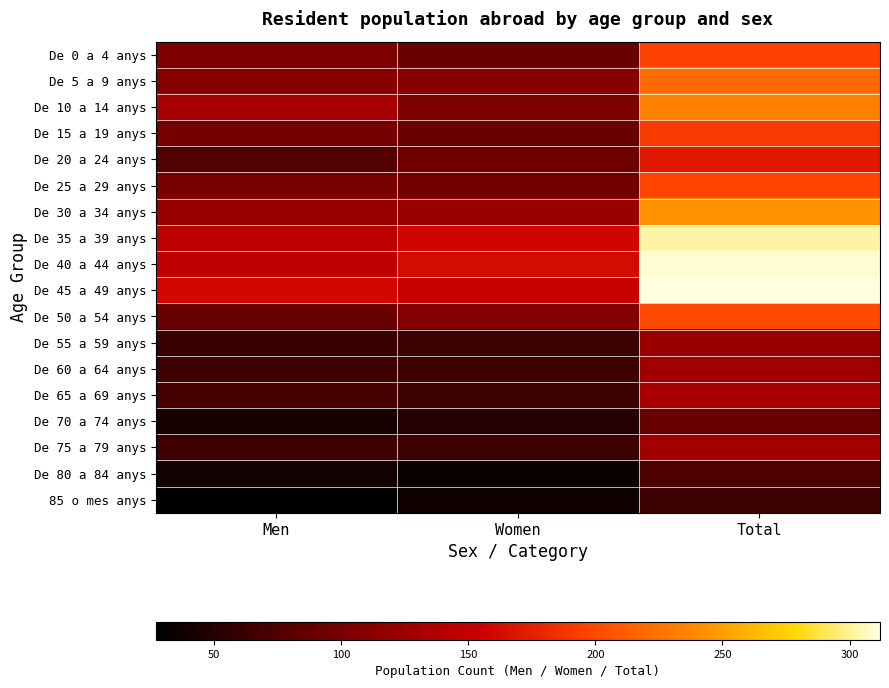

Reading left to right, what are all the values shown in this chart?

De 0 a 4 anys: Men=104	Women=92	Total=196
De 5 a 9 anys: Men=110	Women=111	Total=221
De 10 a 14 anys: Men=131	Women=103	Total=234
De 15 a 19 anys: Men=100	Women=92	Total=192
De 20 a 24 anys: Men=76	Women=95	Total=171
De 25 a 29 anys: Men=101	Women=97	Total=198
De 30 a 34 anys: Men=121	Women=122	Total=243
De 35 a 39 anys: Men=144	Women=159	Total=303
De 40 a 44 anys: Men=147	Women=162	Total=309
De 45 a 49 anys: Men=160	Women=152	Total=312
De 50 a 54 anys: Men=91	Women=109	Total=200
De 55 a 59 anys: Men=60	Women=63	Total=123
De 60 a 64 anys: Men=64	Women=64	Total=128
De 65 a 69 anys: Men=70	Women=62	Total=132
De 70 a 74 anys: Men=41	Women=50	Total=91
De 75 a 79 anys: Men=64	Women=63	Total=127
De 80 a 84 anys: Men=39	Women=34	Total=73
85 o mes anys: Men=27	Women=36	Total=63